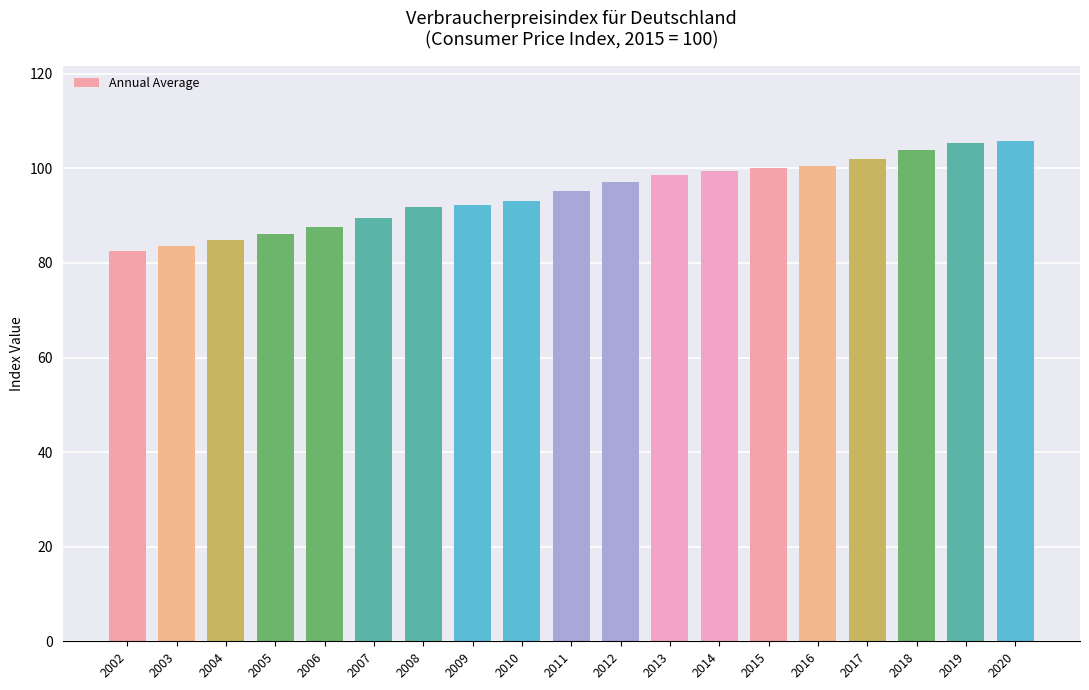

The chart shows a value of 139.5 at 2010. True or false?

False